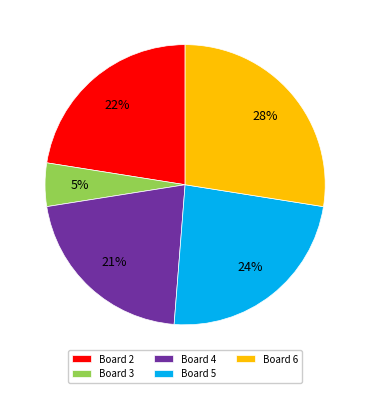

To the nearest percent, what is the average slice percentage?

20%